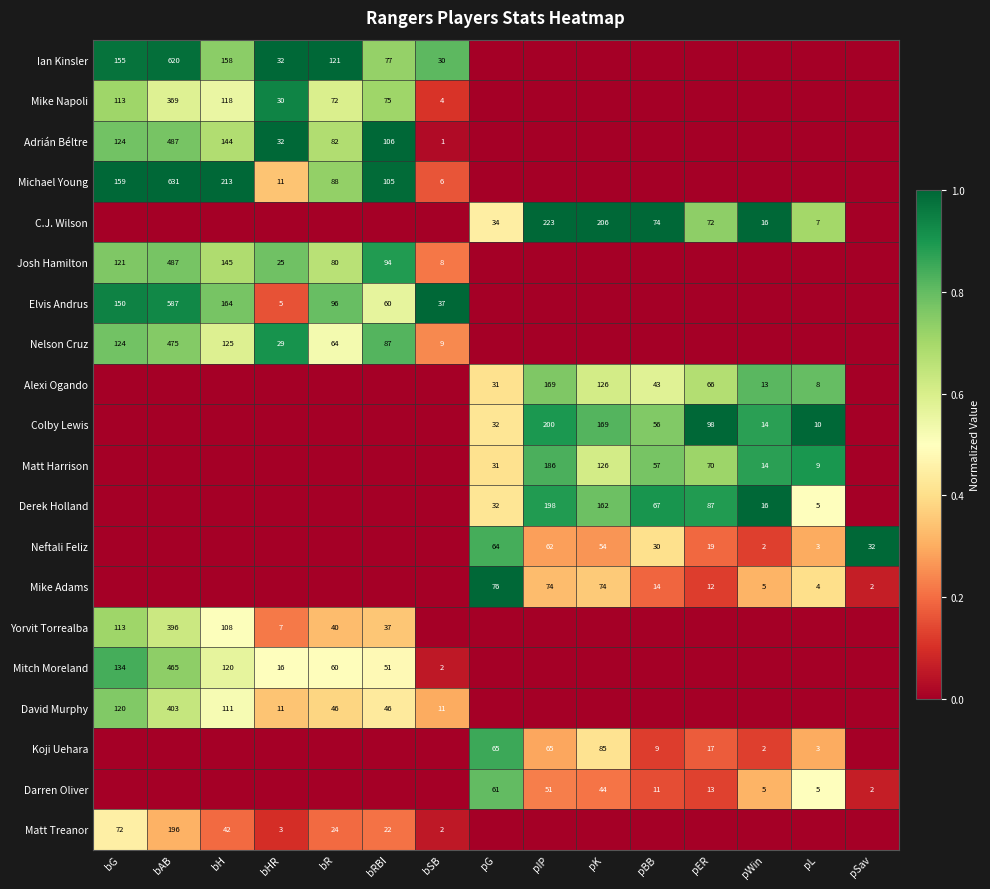

The value of Matt Harrison at pK is 165. True or false?

False